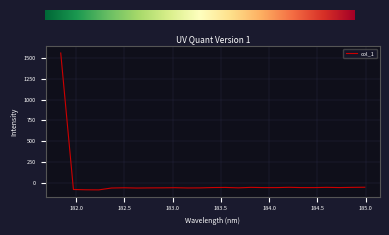

What is the difference between the maximum and minimum values?

1644.0